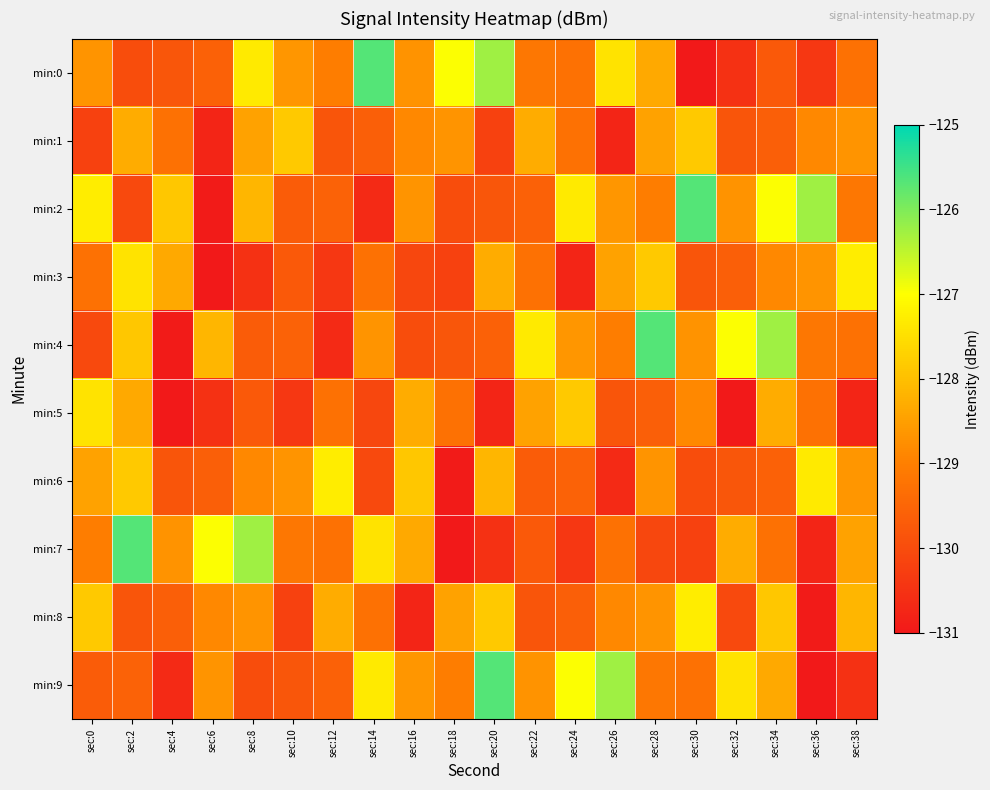

What is the total value across all series at sec:2?

-1284.8